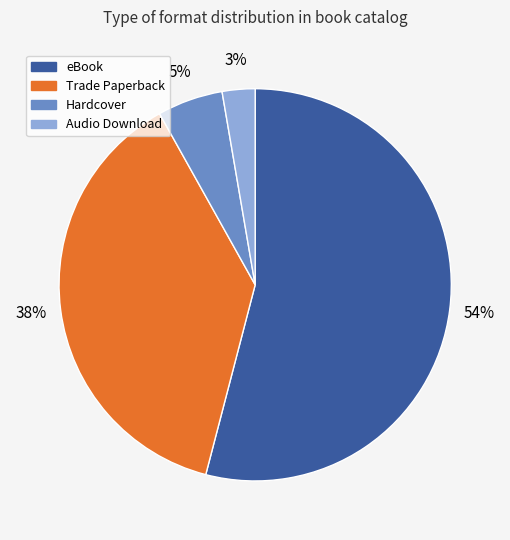

What is the largest slice in the pie chart?

eBook